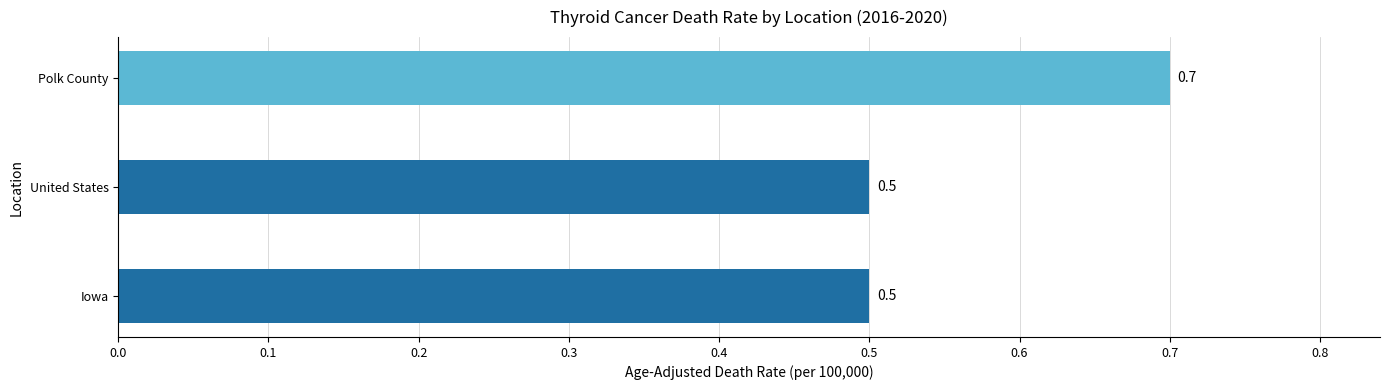

What is the average value?

0.6